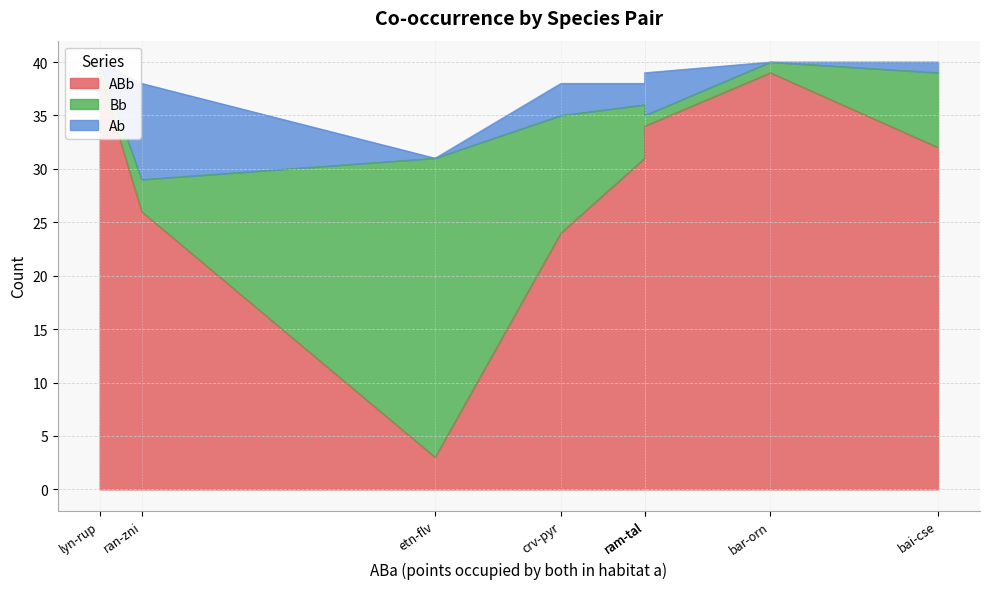

What value does the Bb series have at bai-cse, to the nearest 10?

10